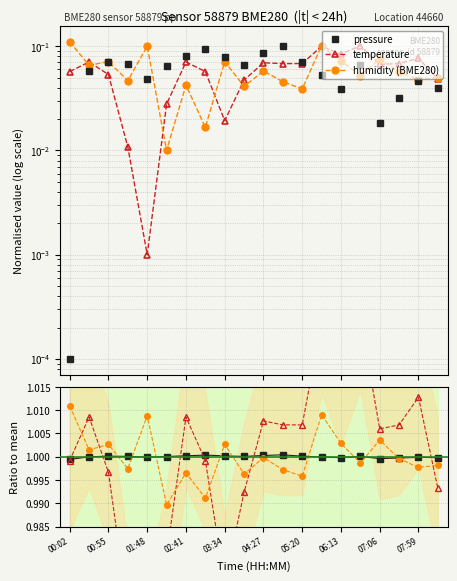

True or false: humidity (BME280) has more than 2 points higher than both neighbors.

True